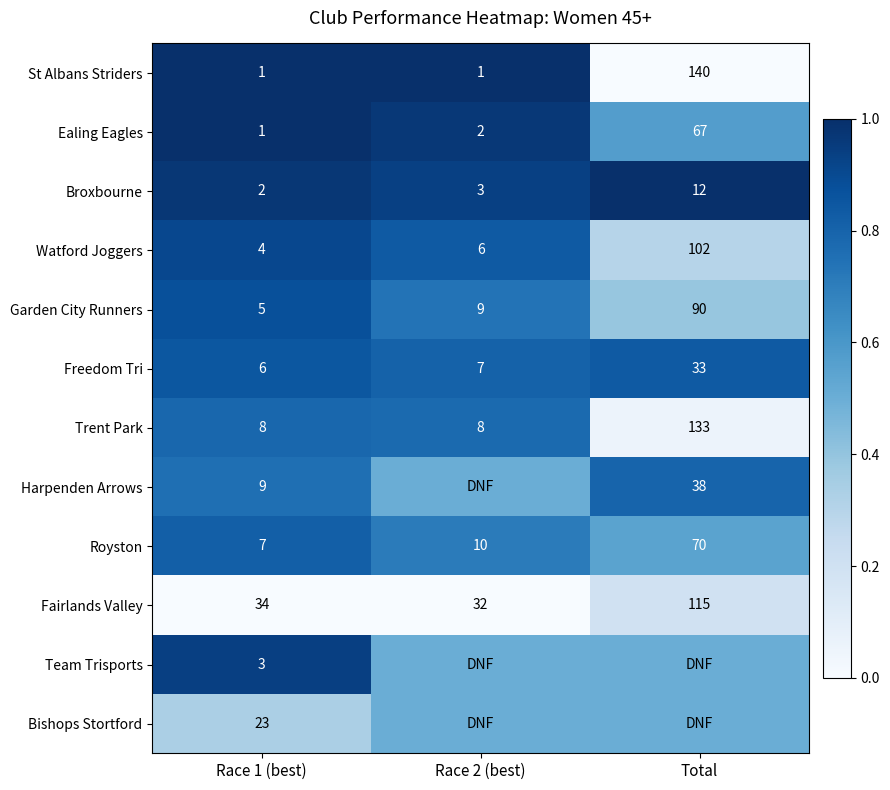

Rank the categories by Fairlands Valley value from highest to lowest.

Total, Race 1 (best), Race 2 (best)